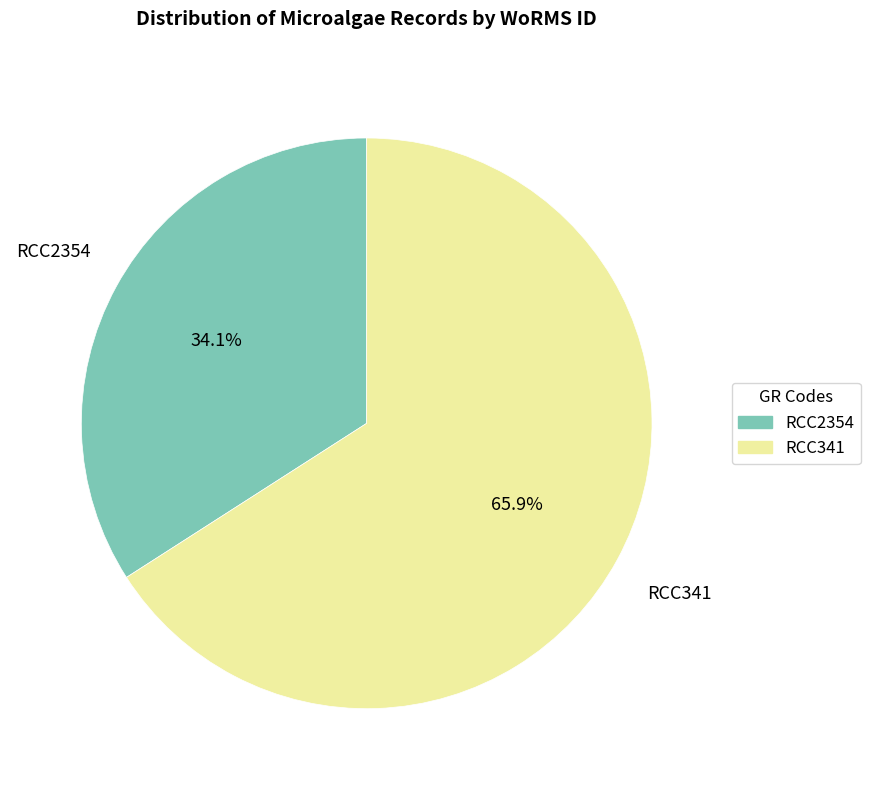

Which slice is the largest?

RCC341